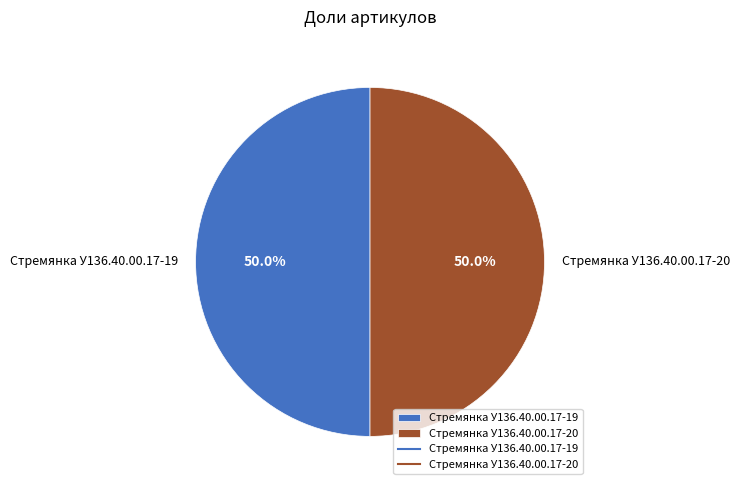

Do Стремянка У136.40.00.17-19 and Стремянка У136.40.00.17-20 together represent more than half of the pie?

Yes